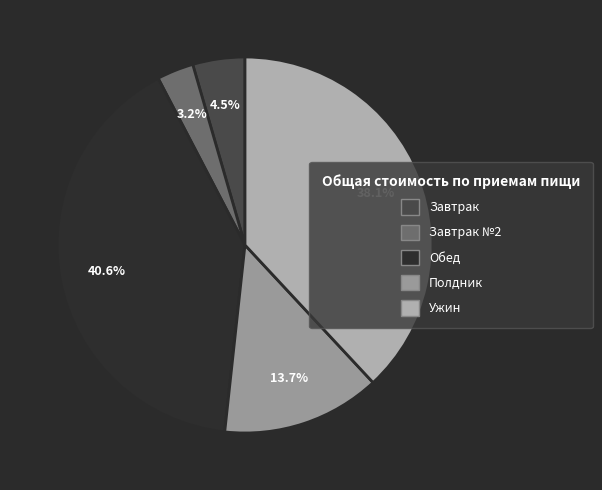

To the nearest percent, what portion does Ужин represent?

38%